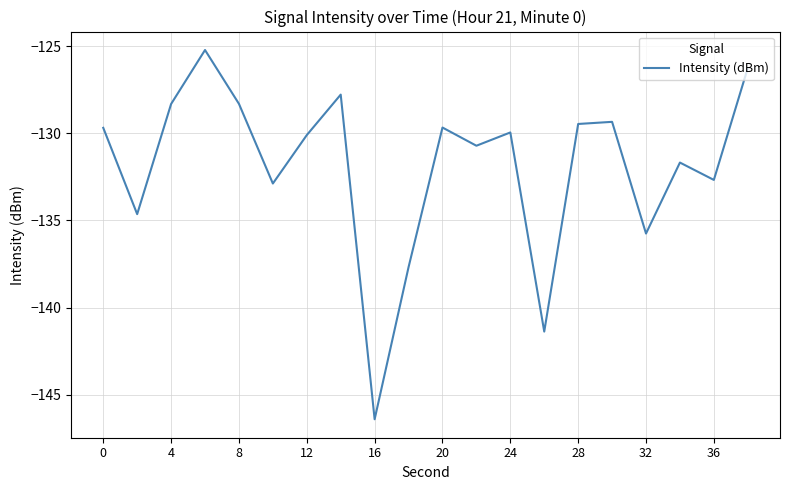

What is the maximum value shown in the chart?

-125.2